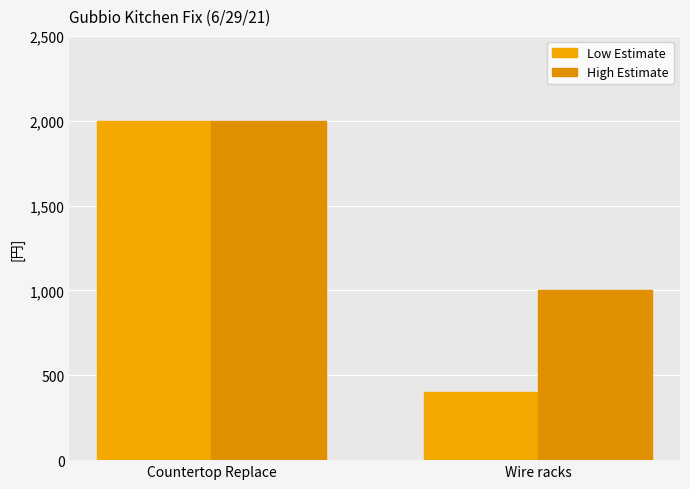

Are the bars horizontal?

No